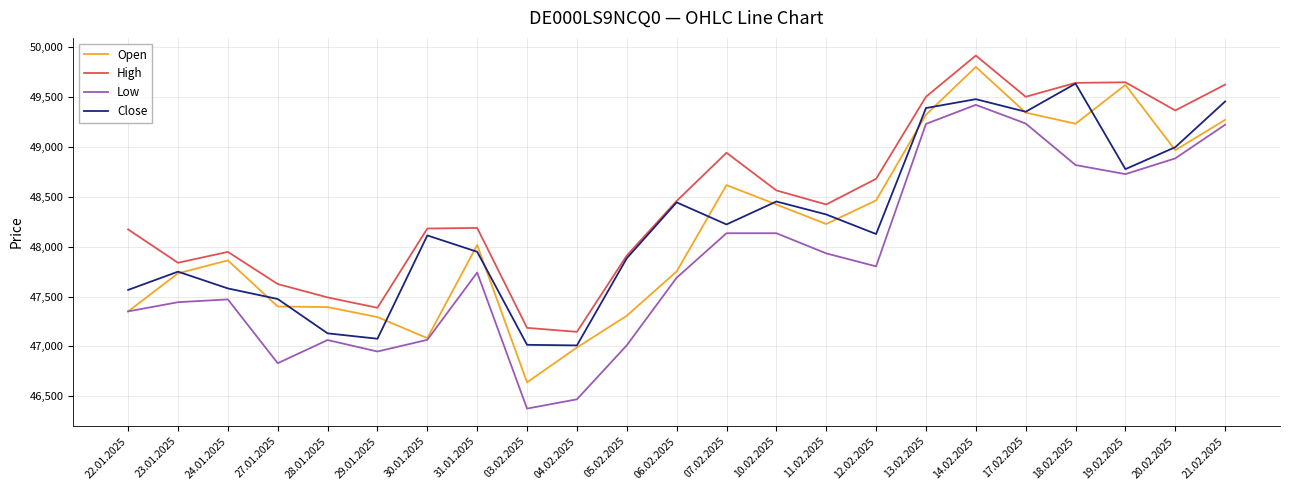

At how many categories does at least one series exceed 48542?

10